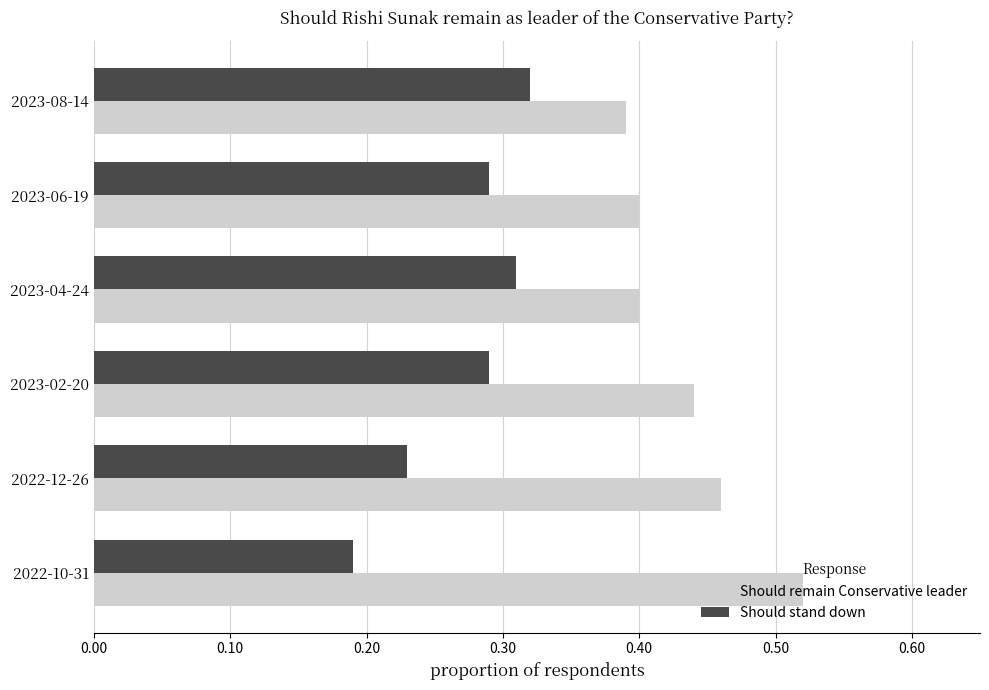

At how many categories does at least one series exceed 0?

6